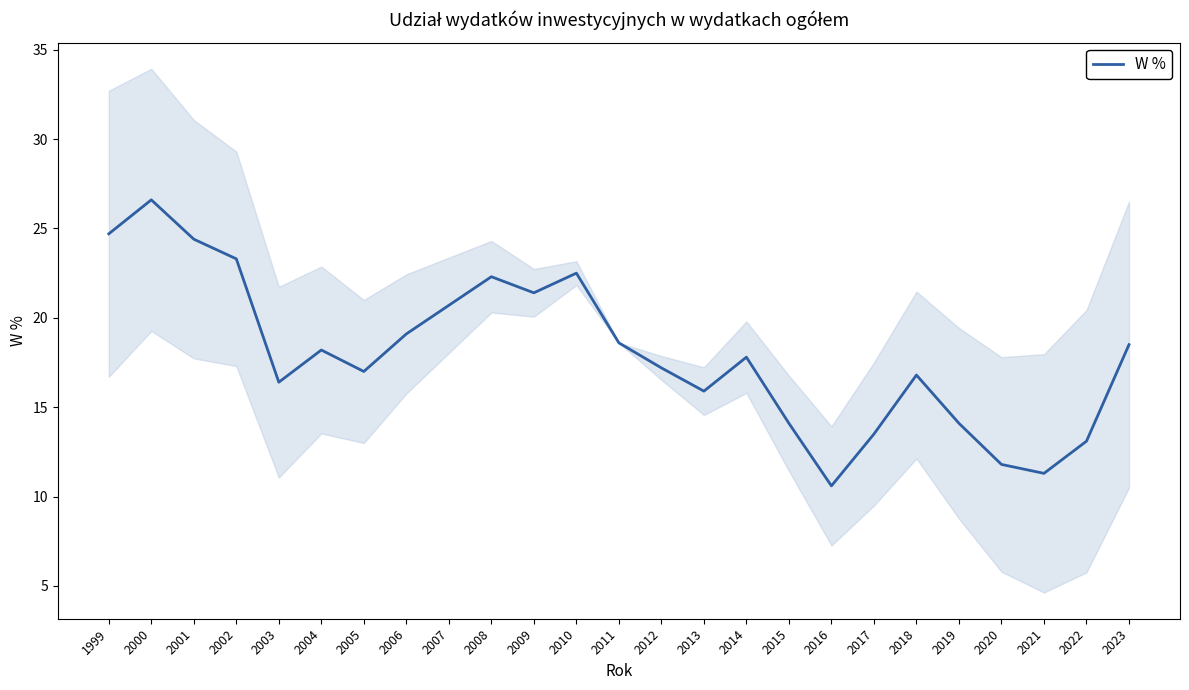

Where is the first local maximum?

2000